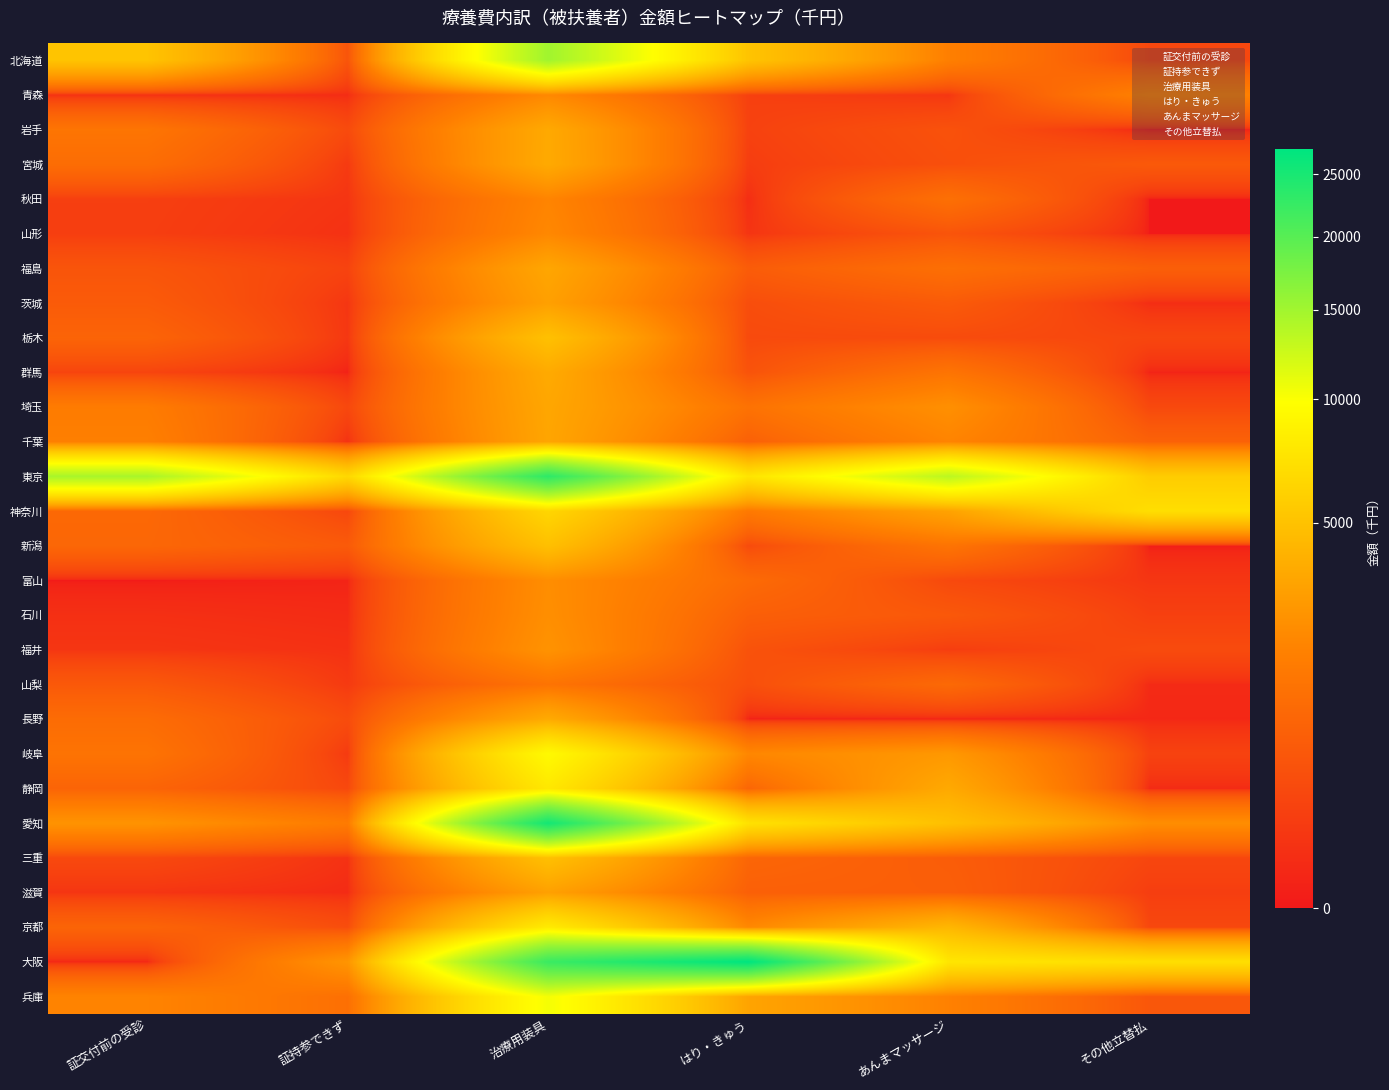

Reading left to right, extract all data points from this chart.

北海道: 証交付前の受診=5092.1	証持参できず=447.3	治療用装具=15017.9	はり・きゅう=5105.8	あんまマッサージ=1734.3	その他立替払=235.6
青森: 証交付前の受診=37.9	証持参できず=27.8	治療用装具=2079.3	はり・きゅう=157.3	あんまマッサージ=77.5	その他立替払=1820.2
岩手: 証交付前の受診=1336.2	証持参できず=282.4	治療用装具=3548.2	はり・きゅう=173.7	あんまマッサージ=398.1	その他立替払=0.0
宮城: 証交付前の受診=1067.5	証持参できず=101.8	治療用装具=3586.0	はり・きゅう=127.3	あんまマッサージ=356.5	その他立替払=549.0
秋田: 証交付前の受診=145.5	証持参できず=67.1	治療用装具=1927.8	はり・きゅう=28.4	あんまマッサージ=1157.4	その他立替払=0.0
山形: 証交付前の受診=135.9	証持参できず=48.2	治療用装具=2059.9	はり・きゅう=62.7	あんまマッサージ=443.7	その他立替払=0.0
福島: 証交付前の受診=454.5	証持参できず=191.1	治療用装具=3402.7	はり・きゅう=611.4	あんまマッサージ=1139.7	その他立替払=681.3
茨城: 証交付前の受診=581.9	証持参できず=76.1	治療用装具=3084.3	はり・きゅう=330.5	あんまマッサージ=578.6	その他立替払=30.6
栃木: 証交付前の受診=803.7	証持参できず=82.7	治療用装具=4898.6	はり・きゅう=281.1	あんまマッサージ=298.3	その他立替払=224.9
群馬: 証交付前の受診=201.9	証持参できず=2.8	治療用装具=3608.6	はり・きゅう=423.8	あんまマッサージ=1307.9	その他立替払=6.9
埼玉: 証交付前の受診=1593.4	証持参できず=243.4	治療用装具=3414.0	はり・きゅう=1242.6	あんまマッサージ=2368.4	その他立替払=257.7
千葉: 証交付前の受診=1744.9	証持参できず=49.1	治療用装具=3353.1	はり・きゅう=712.0	あんまマッサージ=1911.6	その他立替払=743.3
東京: 証交付前の受診=14533.1	証持参できず=6496.5	治療用装具=23220.6	はり・きゅう=7490.7	あんまマッサージ=13483.2	その他立替払=5664.4
神奈川: 証交付前の受診=932.9	証持参できず=241.3	治療用装具=6381.2	はり・きゅう=1498.6	あんまマッサージ=3212.3	その他立替払=7026.5
新潟: 証交付前の受診=888.0	証持参できず=569.7	治療用装具=4849.7	はり・きゅう=295.8	あんまマッサージ=1296.8	その他立替払=0.0
富山: 証交付前の受診=0.0	証持参できず=6.9	治療用装具=2280.4	はり・きゅう=991.4	あんまマッサージ=262.9	その他立替払=74.8
石川: 証交付前の受診=41.0	証持参できず=24.4	治療用装具=2334.5	はり・きゅう=681.8	あんまマッサージ=525.0	その他立替払=156.9
福井: 証交付前の受診=70.5	証持参できず=46.5	治療用装具=2497.1	はり・きゅう=414.1	あんまマッサージ=131.9	その他立替払=286.9
山梨: 証交付前の受診=536.5	証持参できず=100.9	治療用装具=1285.4	はり・きゅう=356.7	あんまマッサージ=958.1	その他立替払=21.4
長野: 証交付前の受診=1036.4	証持参できず=306.0	治療用装具=3622.3	はり・きゅう=0.0	あんまマッサージ=0.0	その他立替払=13.8
岐阜: 証交付前の受診=1280.8	証持参できず=105.8	治療用装具=9367.6	はり・きゅう=2017.4	あんまマッサージ=2735.3	その他立替払=180.7
静岡: 証交付前の受診=807.4	証持参できず=249.3	治療用装具=7787.1	はり・きゅう=852.3	あんまマッサージ=3562.7	その他立替払=22.9
愛知: 証交付前の受診=2516.5	証持参できず=1574.5	治療用装具=25424.4	はり・きゅう=7266.9	あんまマッサージ=4881.1	その他立替払=2278.4
三重: 証交付前の受診=257.1	証持参できず=49.1	治療用装具=4862.1	はり・きゅう=860.0	あんまマッサージ=630.6	その他立替払=227.3
滋賀: 証交付前の受診=66.9	証持参できず=23.2	治療用装具=3105.2	はり・きゅう=705.4	あんまマッサージ=675.8	その他立替払=135.9
京都: 証交付前の受診=812.0	証持参できず=321.6	治療用装具=8016.9	はり・きゅう=2045.2	あんまマッサージ=4309.2	その他立替払=244.2
大阪: 証交付前の受診=6.8	証持参できず=2588.3	治療用装具=22266.6	はり・きゅう=27175.8	あんまマッサージ=7629.2	その他立替払=7067.3
兵庫: 証交付前の受診=1889.8	証持参できず=1154.5	治療用装具=10358.6	はり・きゅう=3277.5	あんまマッサージ=1803.1	その他立替払=495.8